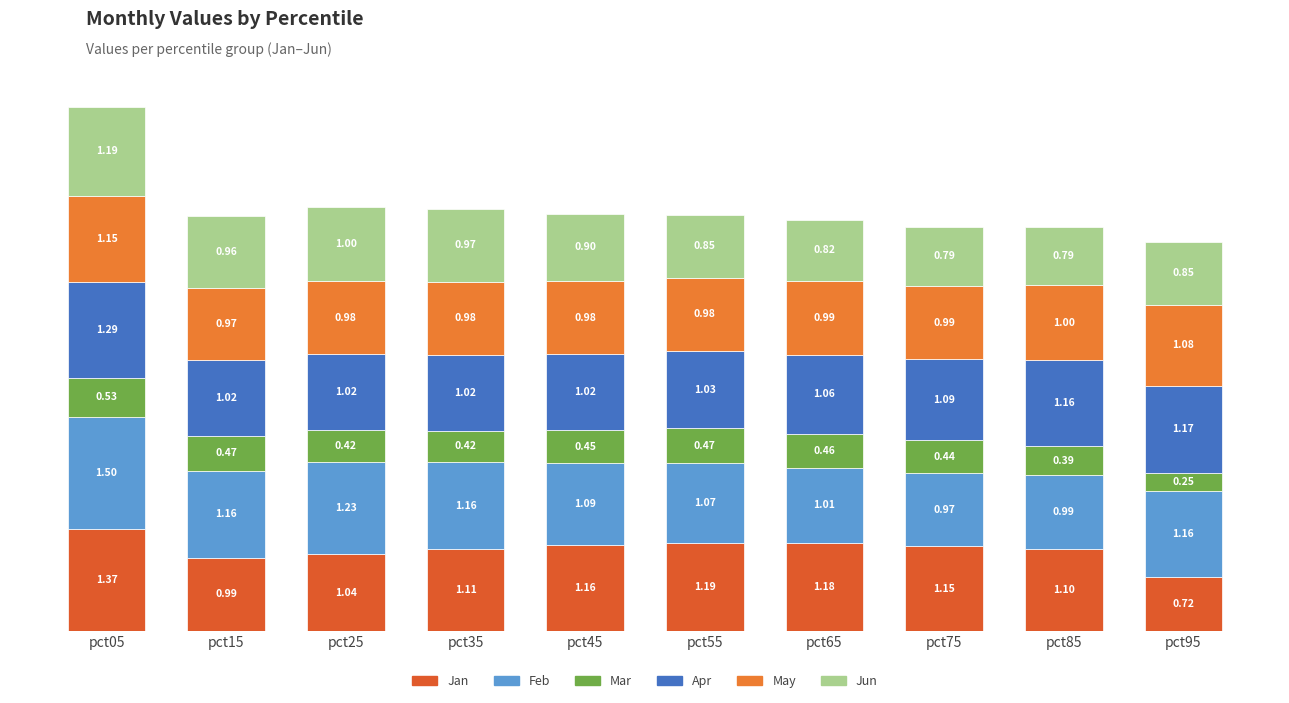

Between pct25 and pct85, which series saw the biggest shift?

Feb